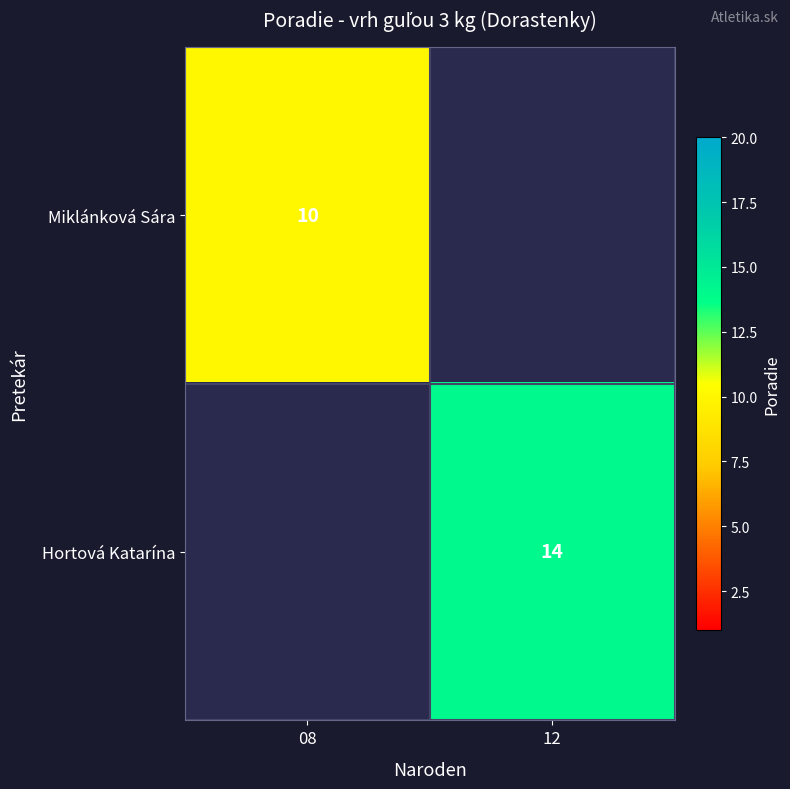

At how many categories does at least one series exceed 10?

1